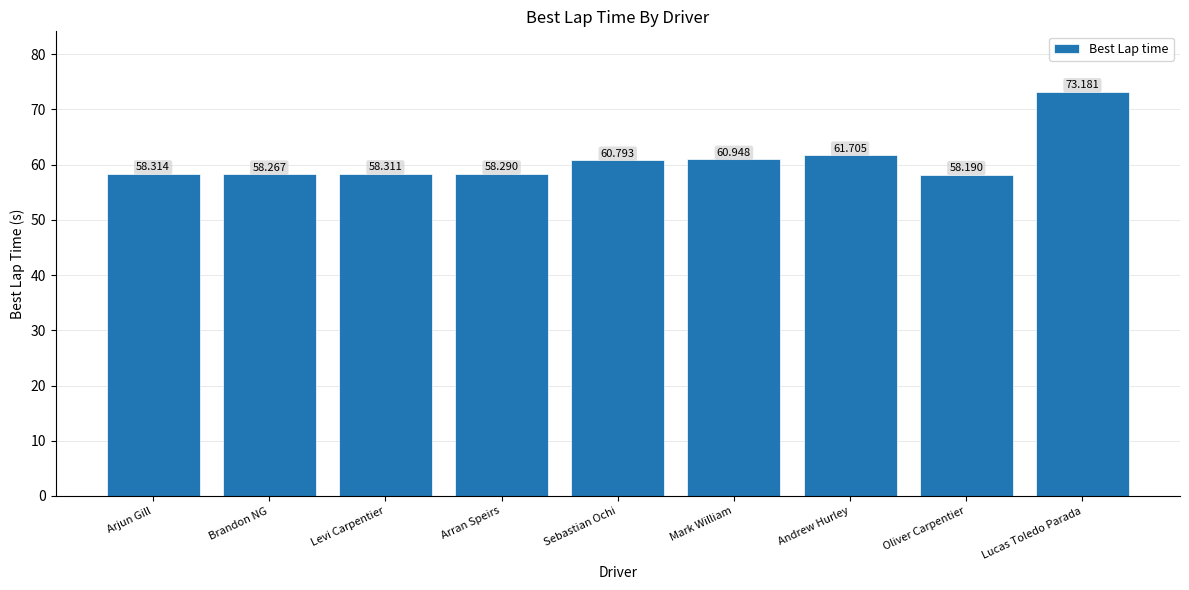

Where is the data nearest to the value 65?

Andrew Hurley